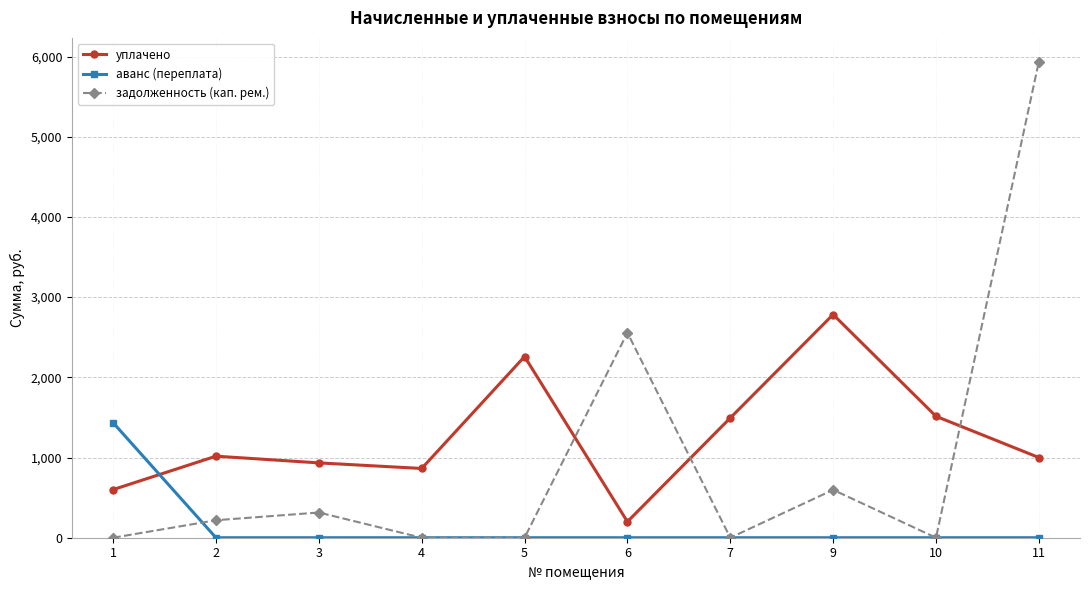

Which series has the widest spread of values?

задолженность (кап. рем.)